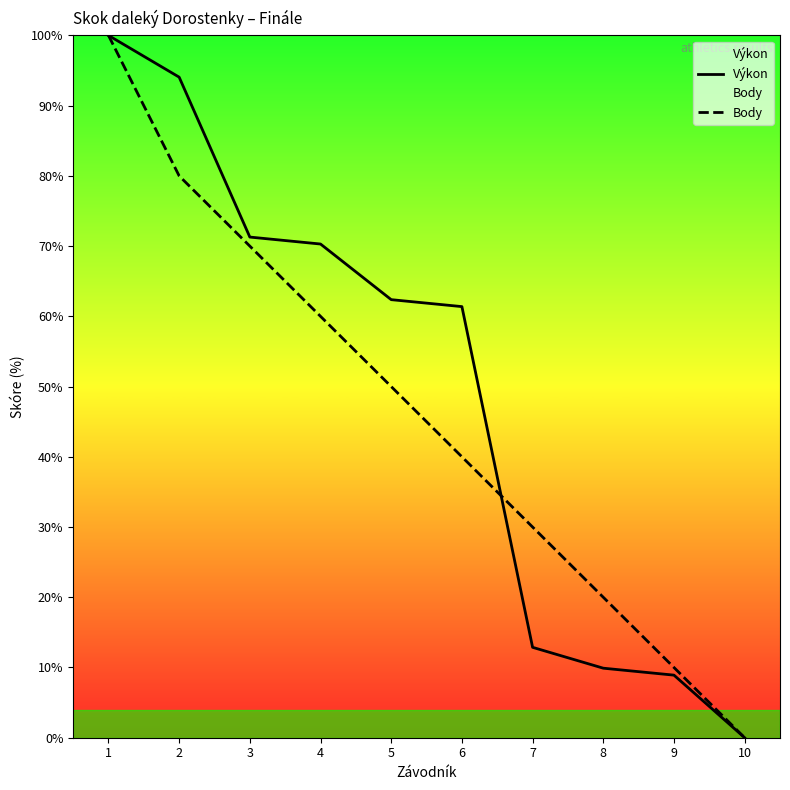

Rank the series by their maximum value, from lowest to highest.

Výkon, Body